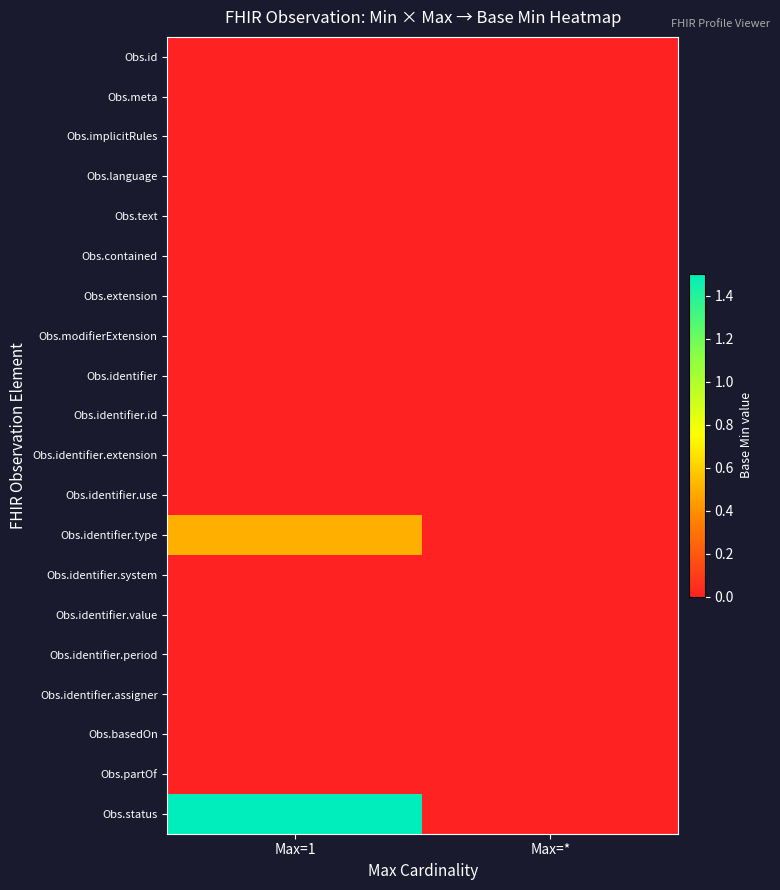

Count the number of data series in this chart.

20